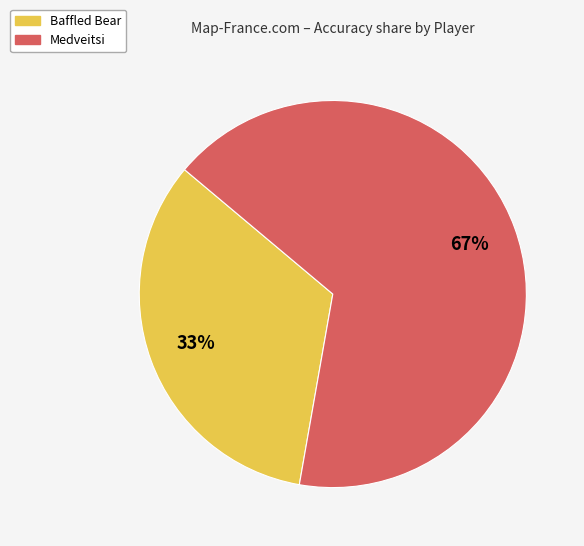

What is the smallest slice in the pie chart?

Baffled Bear